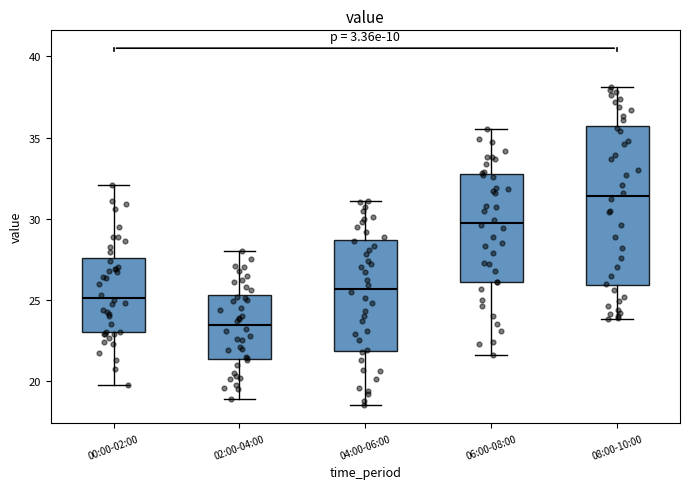

Reading left to right, transcribe this box plot: for each box, give where its median line is, the range the box spans, and where its two whiskers end, as read against the y-axis. The values are not printed on the chart, so give them approximately, as read against the axis.

00:00-02:00: median 25.0, box 23.0 to 27.5, whiskers 20.0 to 32.0
02:00-04:00: median 23.5, box 21.5 to 25.5, whiskers 19.0 to 28.0
04:00-06:00: median 25.5, box 22.0 to 28.5, whiskers 18.5 to 31.0
06:00-08:00: median 30.0, box 26.0 to 32.5, whiskers 21.5 to 35.5
08:00-10:00: median 31.5, box 26.0 to 35.5, whiskers 24.0 to 38.0